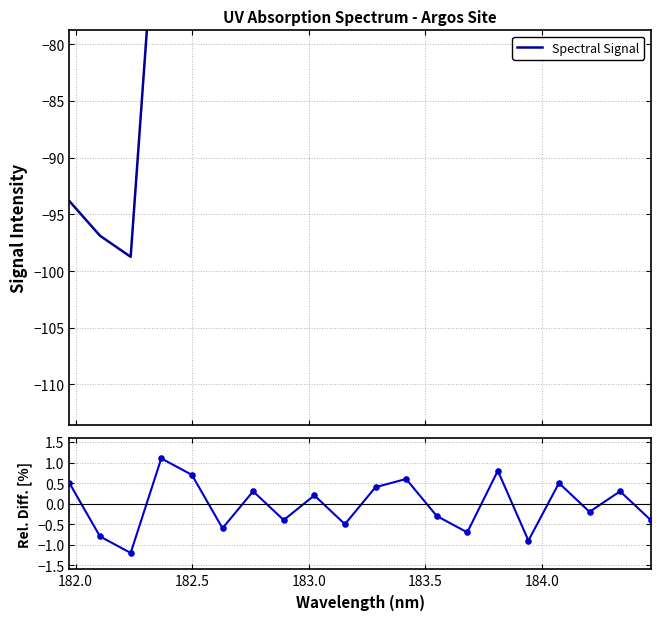

Which series contains the highest Y value?

Rel. Diff. [%]